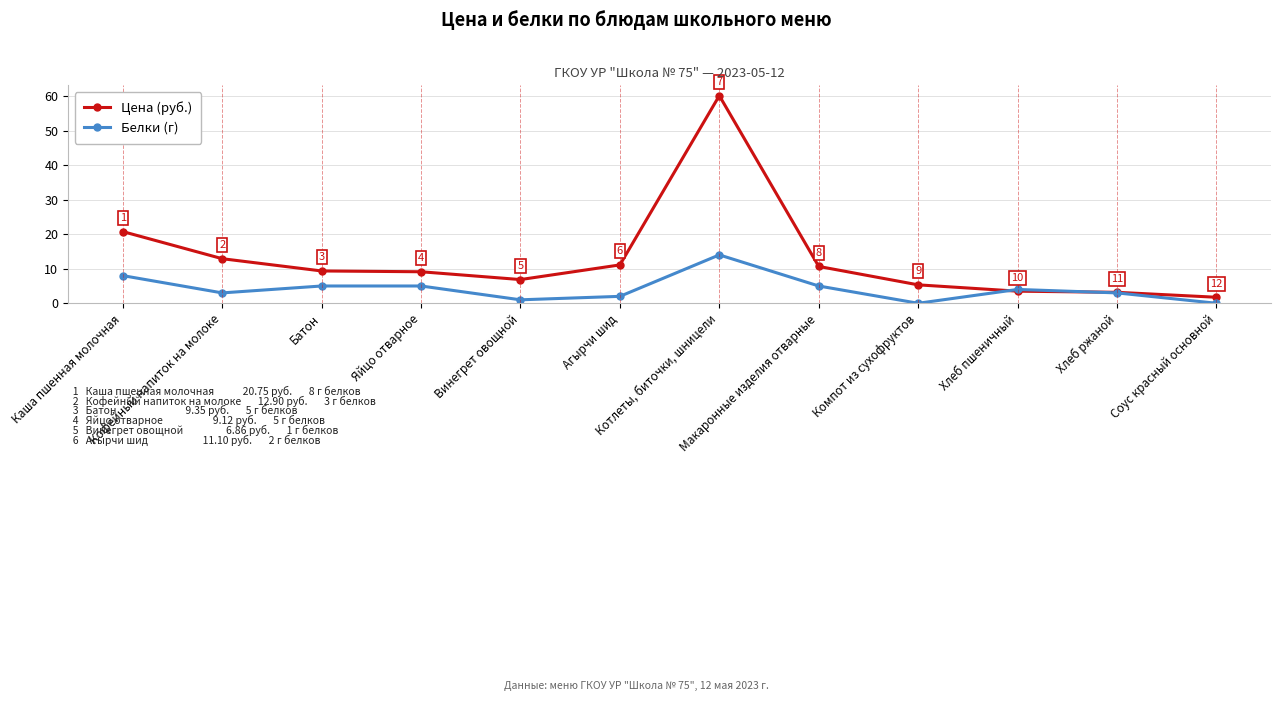

Where is Белки (г) nearest to the value 7?

Каша пшенная молочная